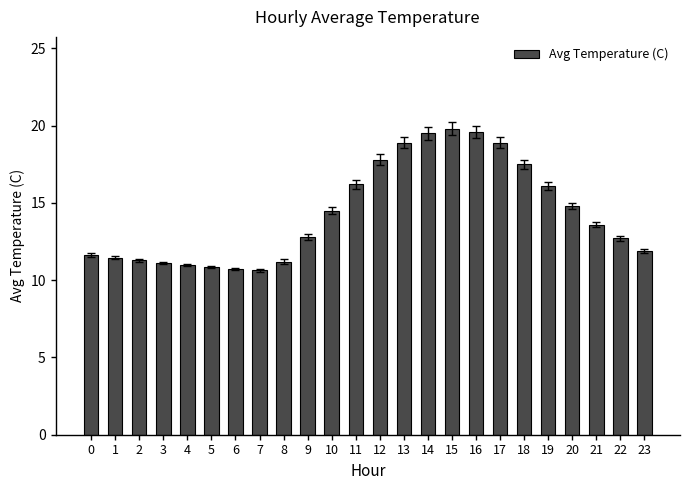

What is the approximate value at 19?

16.1